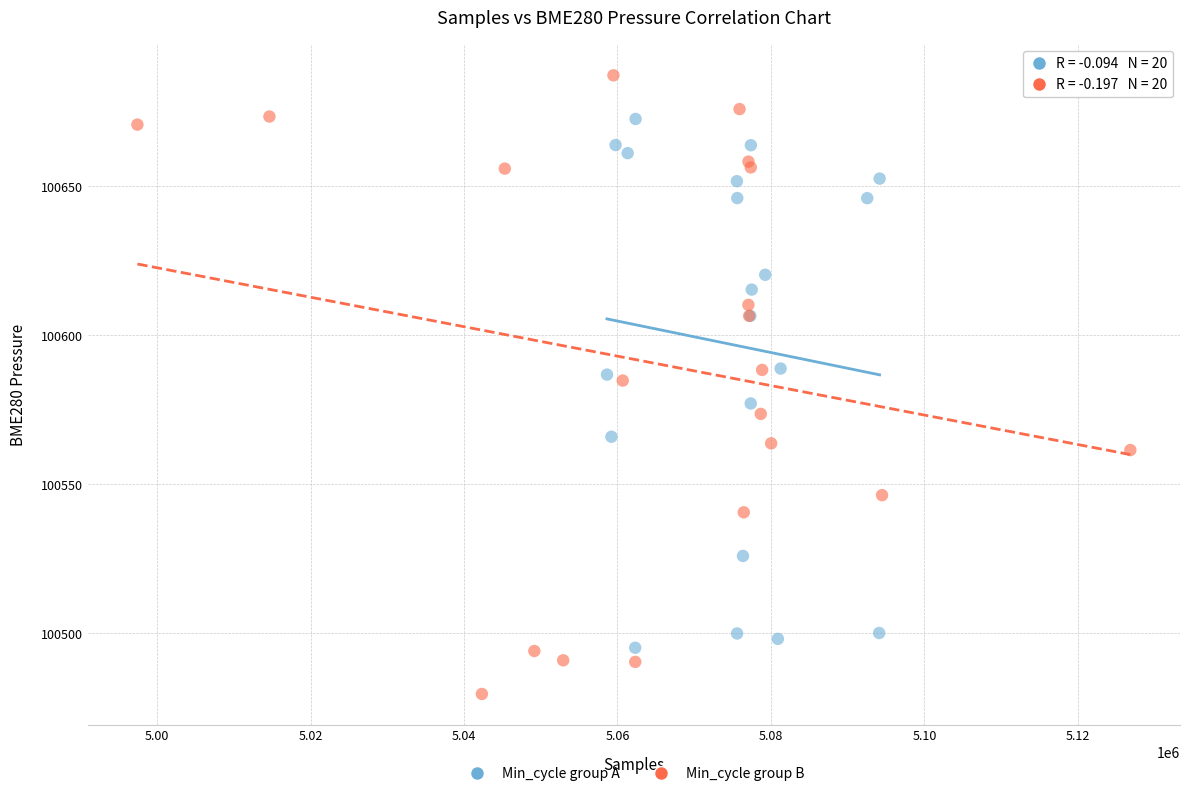

Which series has the widest spread of Y values?

Min_cycle group B